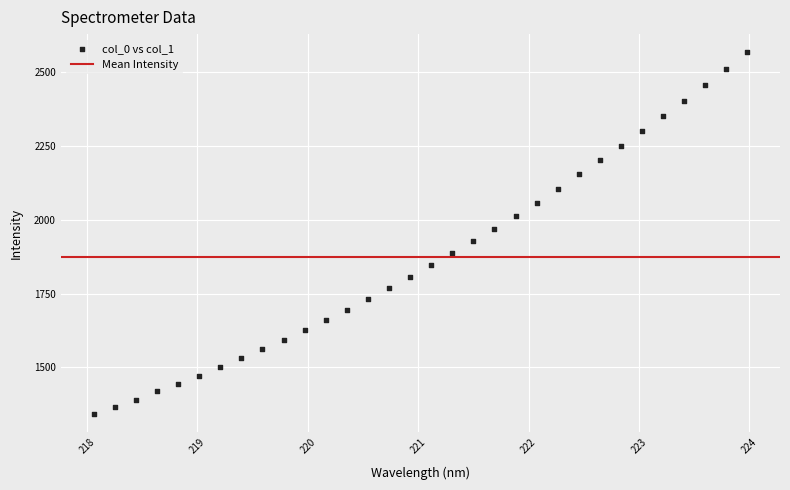

What is the range of X values (max minus min)?

5.9